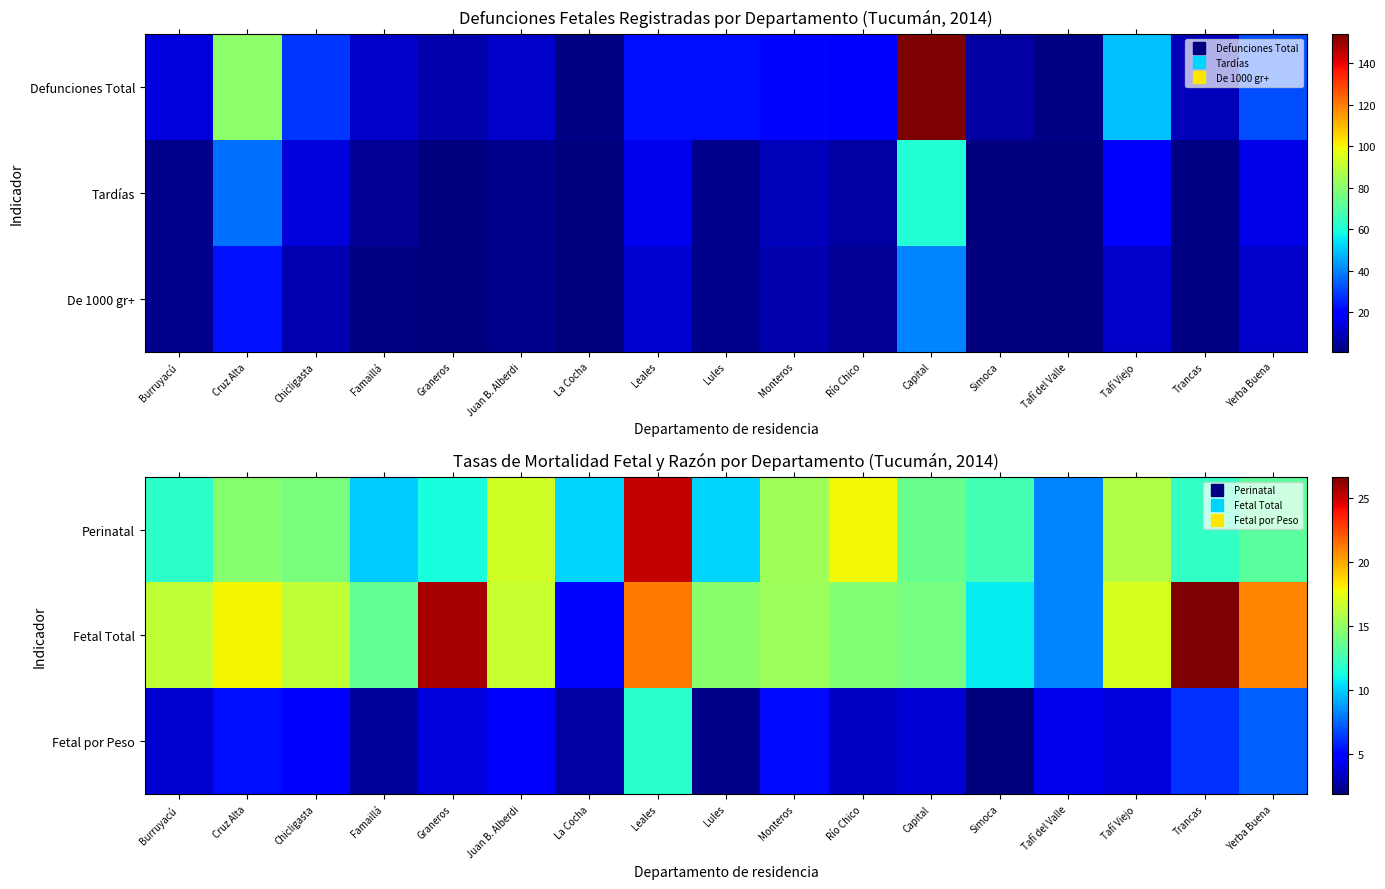

Rank the series by their maximum value, from lowest to highest.

Fetal por Peso, Perinatal, Fetal Total